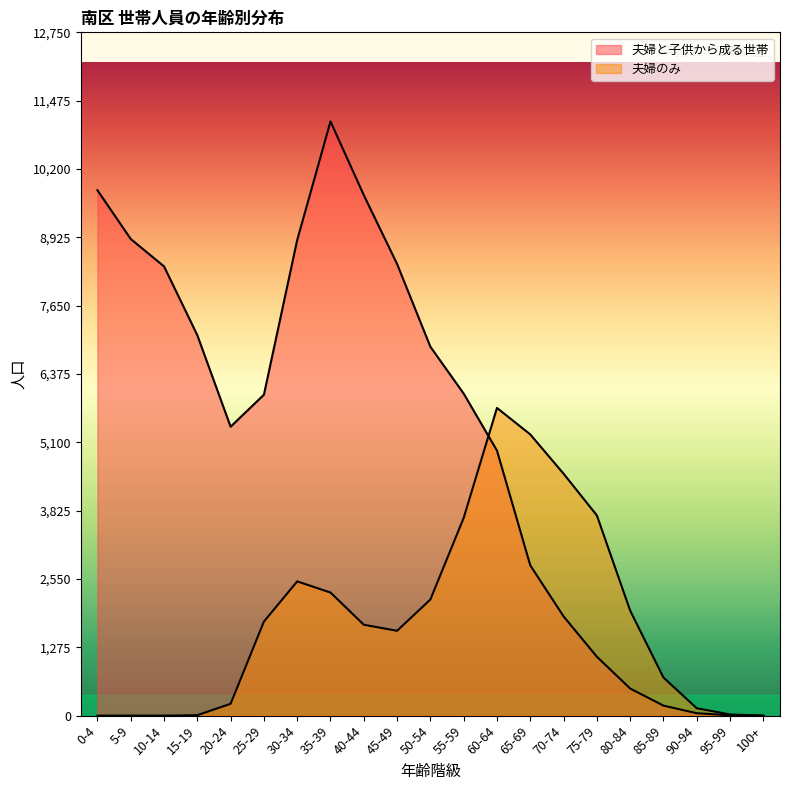

Reading left to right, what are all the values shown in this chart?

夫婦と子供から成る世帯: 9804	8894	8383	7099	5391	5988	8875	11087	9712	8427	6883	6009	4945	2804	1852	1099	506	187	45	7	0
夫婦のみ: 0	0	0	8	221	1755	2505	2297	1696	1583	2167	3690	5742	5247	4514	3736	1960	711	138	22	0